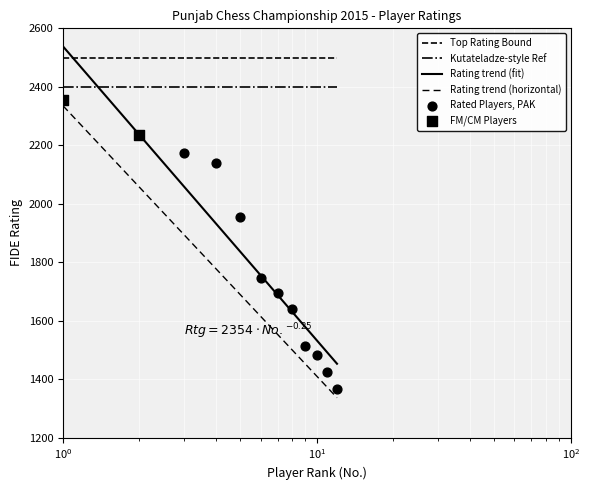

What is the ratio of the value at 6 to the value at 3?

0.8